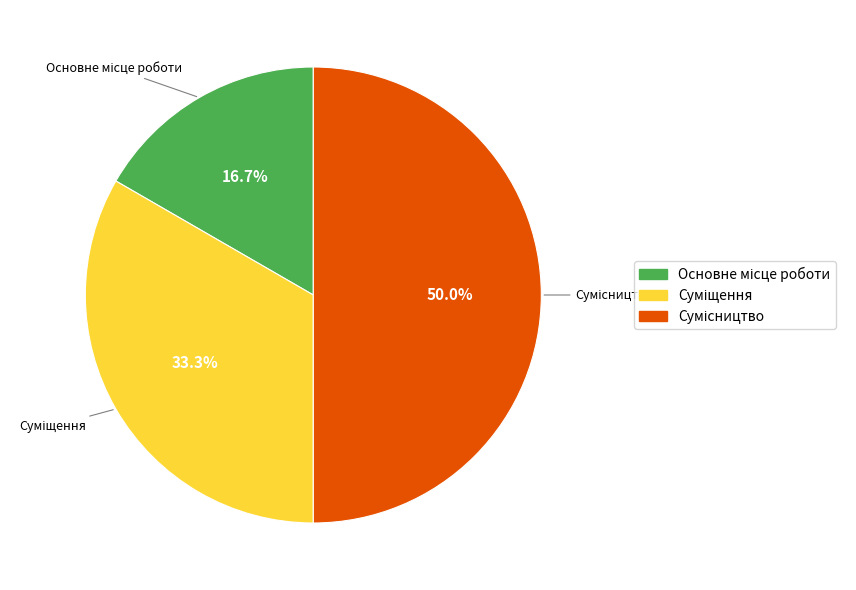

To the nearest percent, what is the average slice percentage?

33%